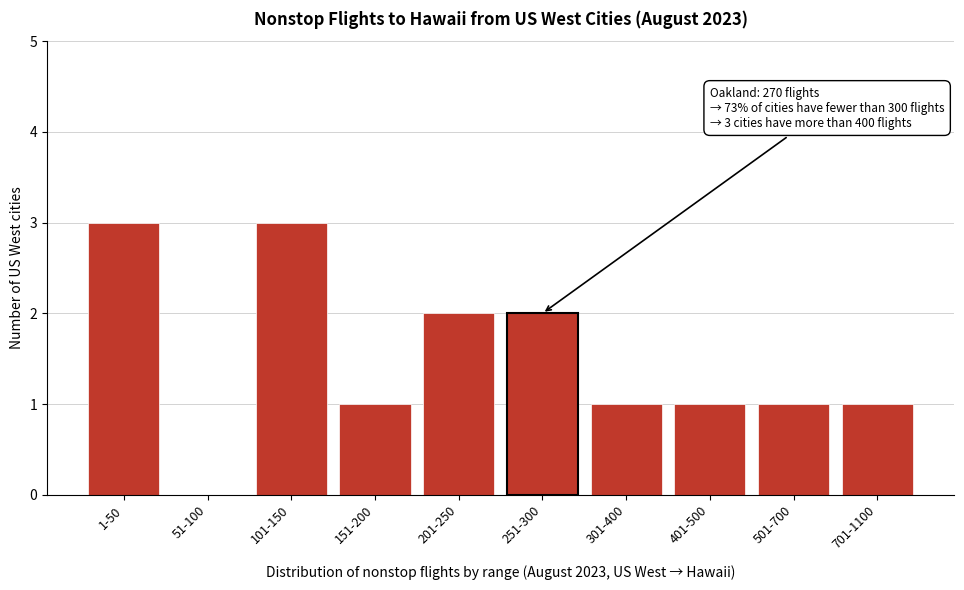

Reading right to left, transcribe all the data shown in this chart.

701-1100=1	501-700=1	401-500=1	301-400=1	251-300=2	201-250=2	151-200=1	101-150=3	51-100=0	1-50=3